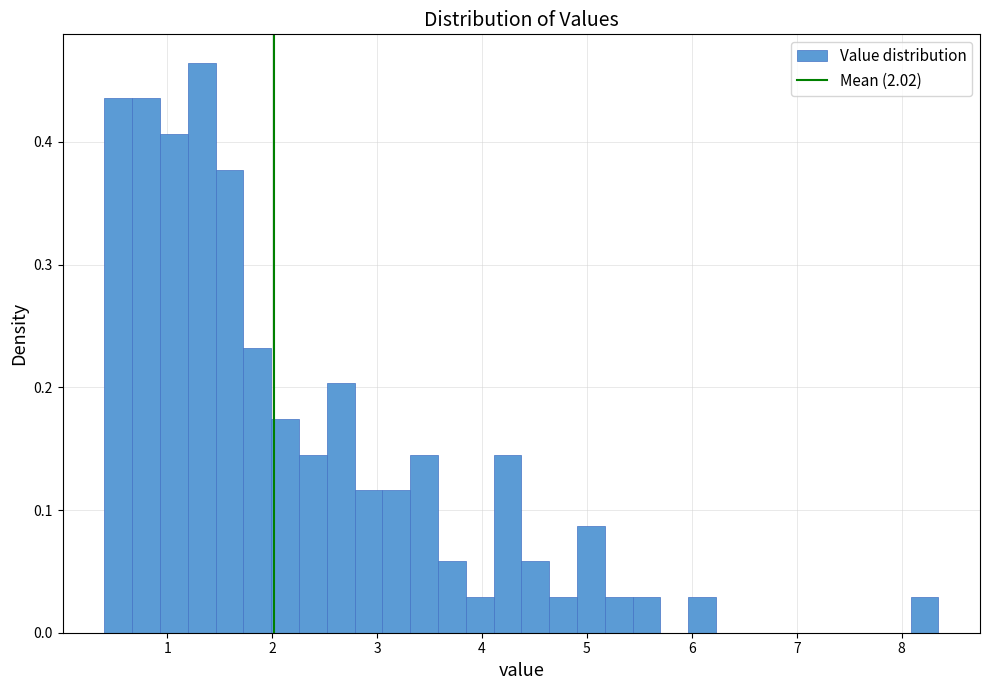

Read against the x-axis, roughly where is the centre of the tallest bar?

1.3